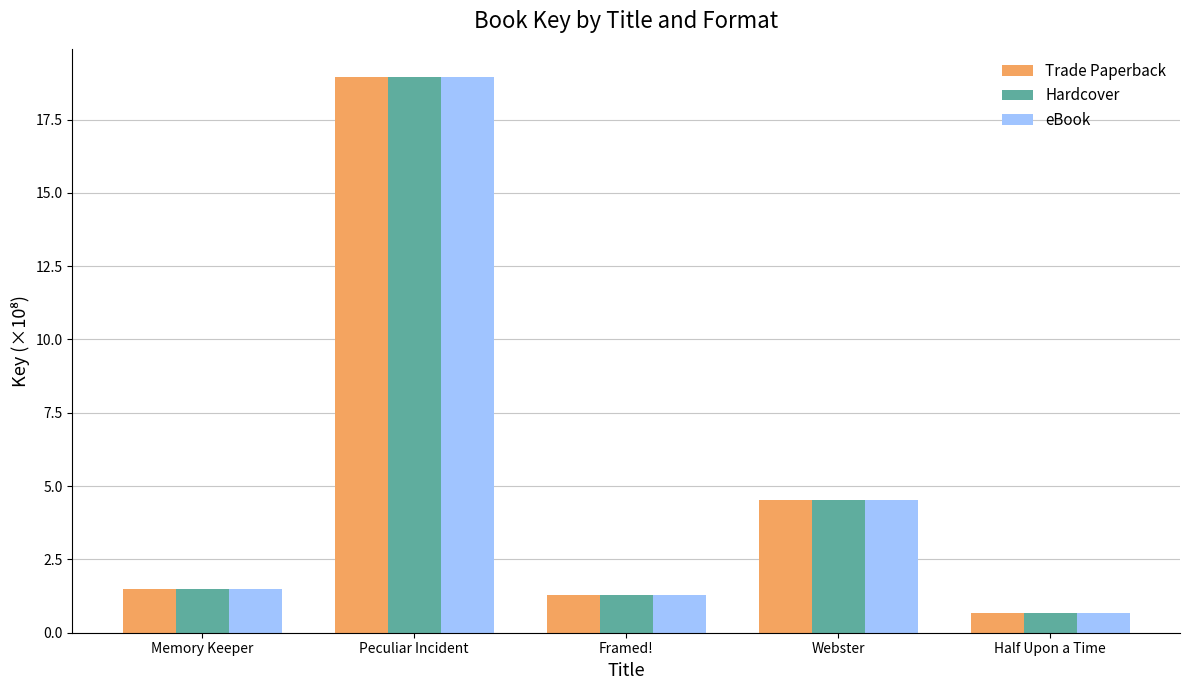

What position from the right is Memory Keeper?

5